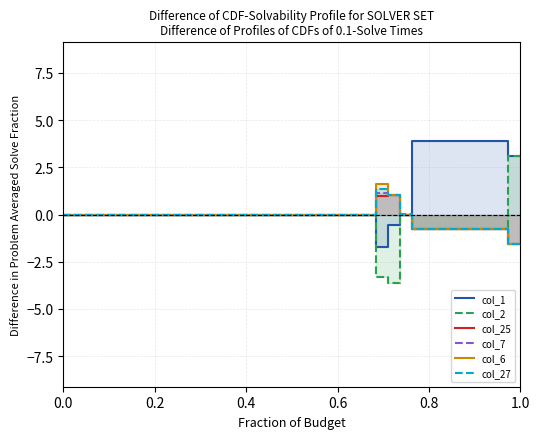

What is the difference between the maximum and minimum values in the col_1 series?

5.6